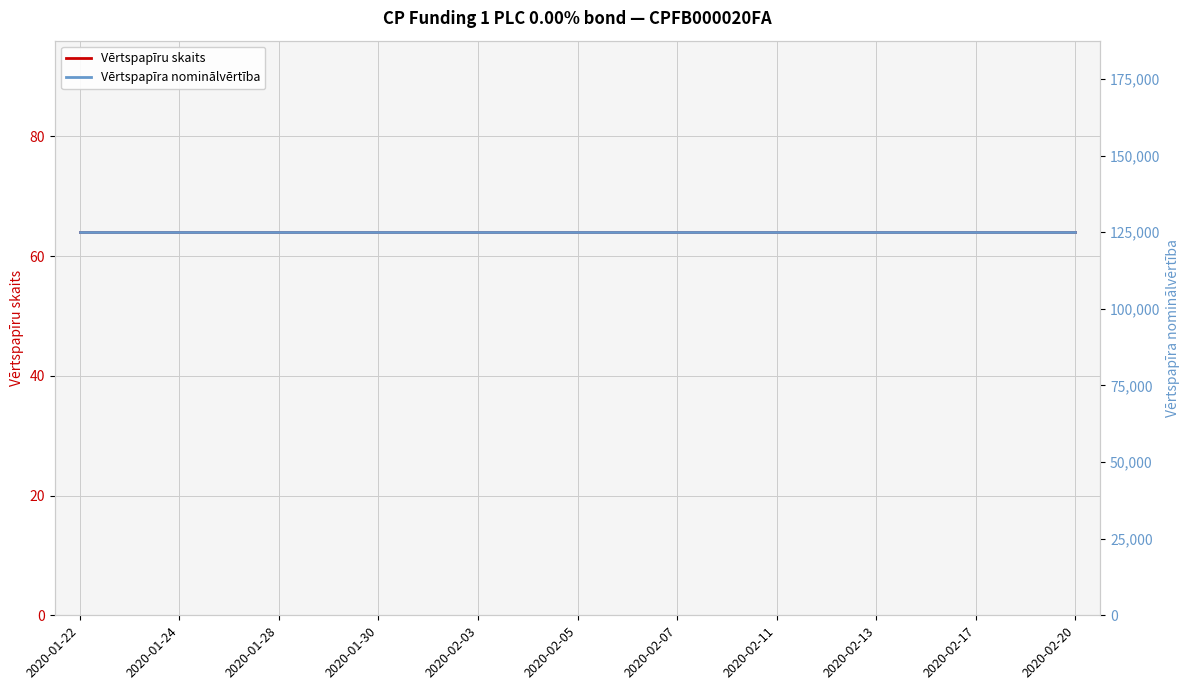

What is the greatest value displayed?

125000